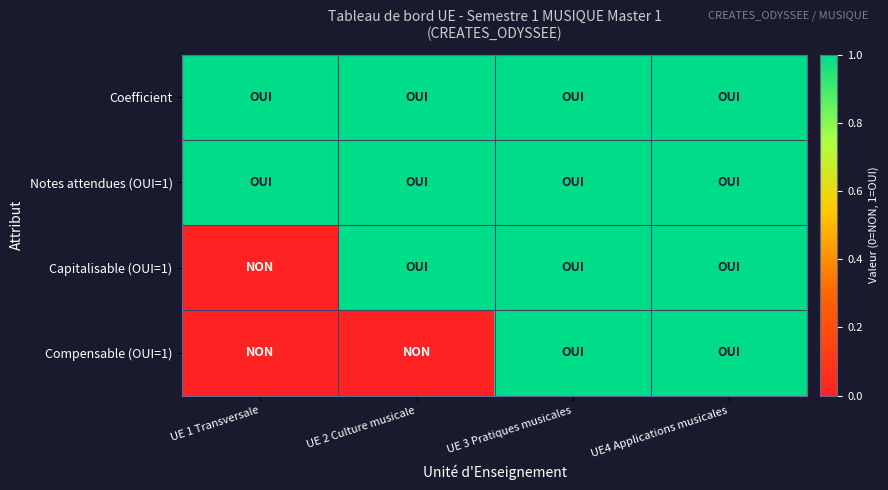

At which category is the sum across all series the highest?

UE 3 Pratiques musicales